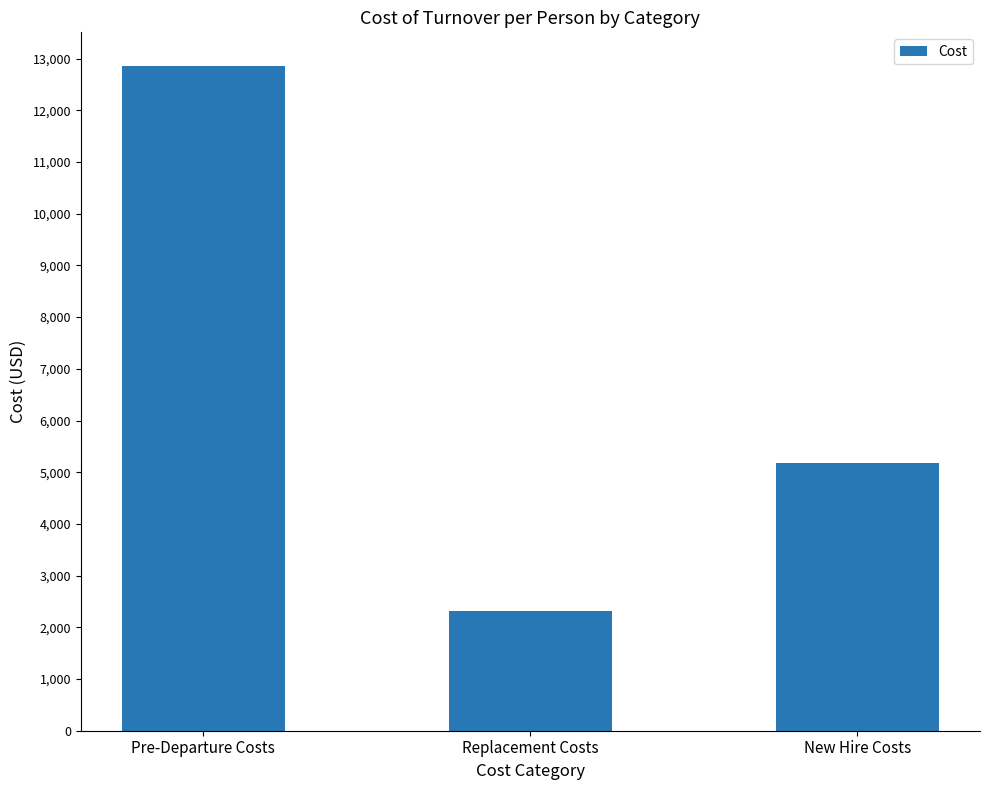

True or false: the data shows 690.2 at Replacement Costs.

False